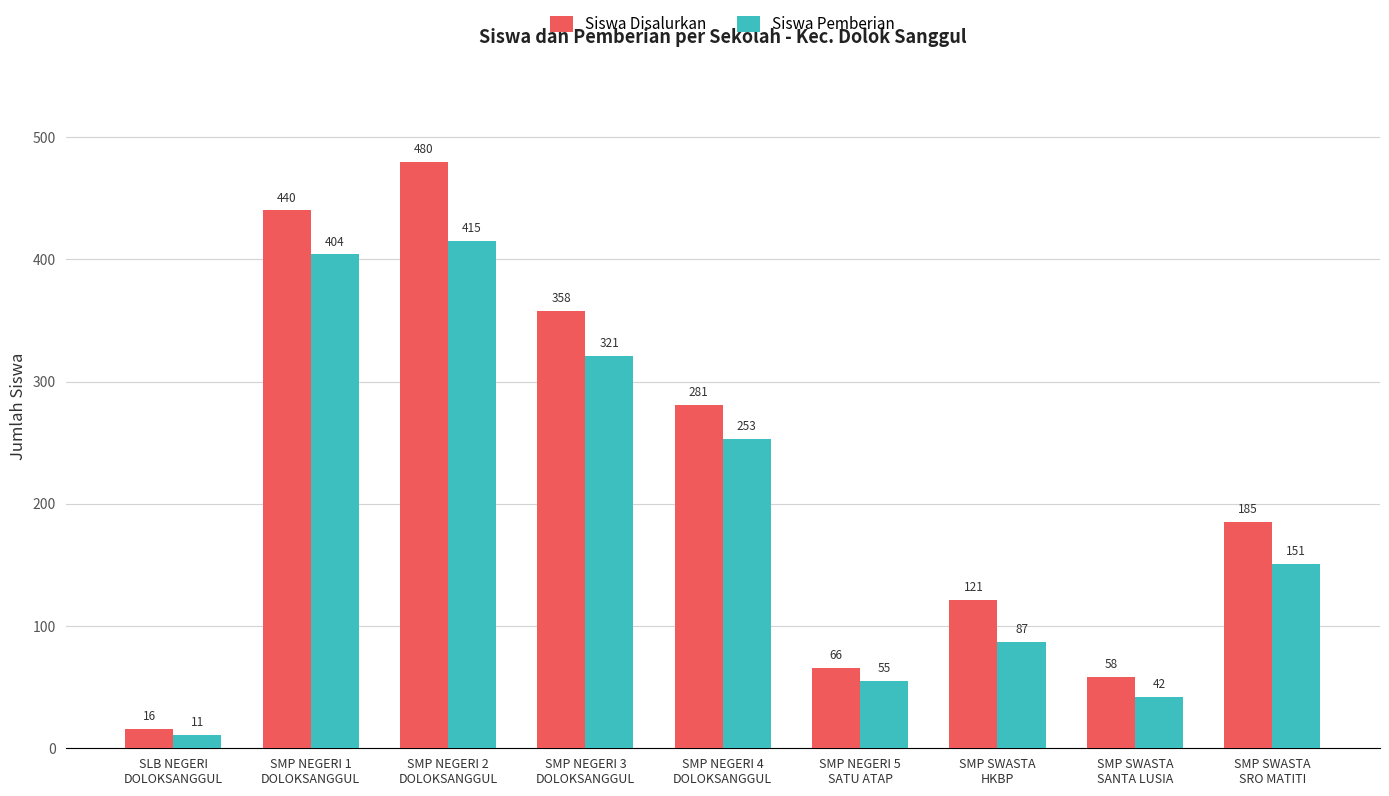

Is it true that Siswa Disalurkan equals 16 at SLB NEGERI
DOLOKSANGGUL?

True